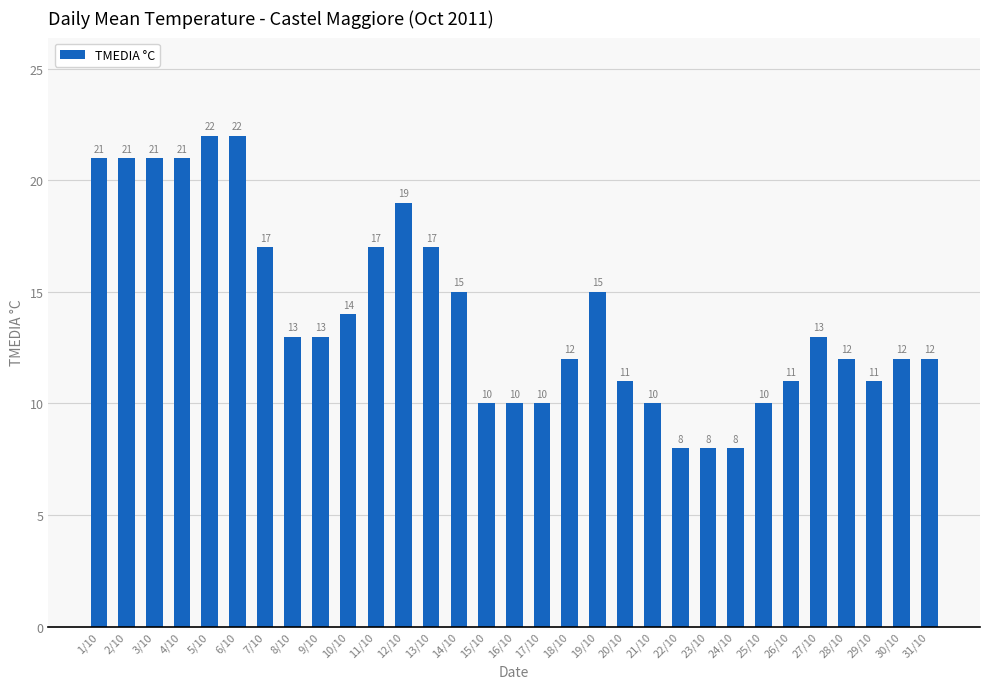

What is the smallest value displayed?

8